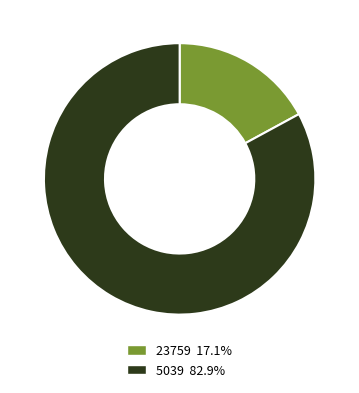

Does any single category account for the majority?

Yes